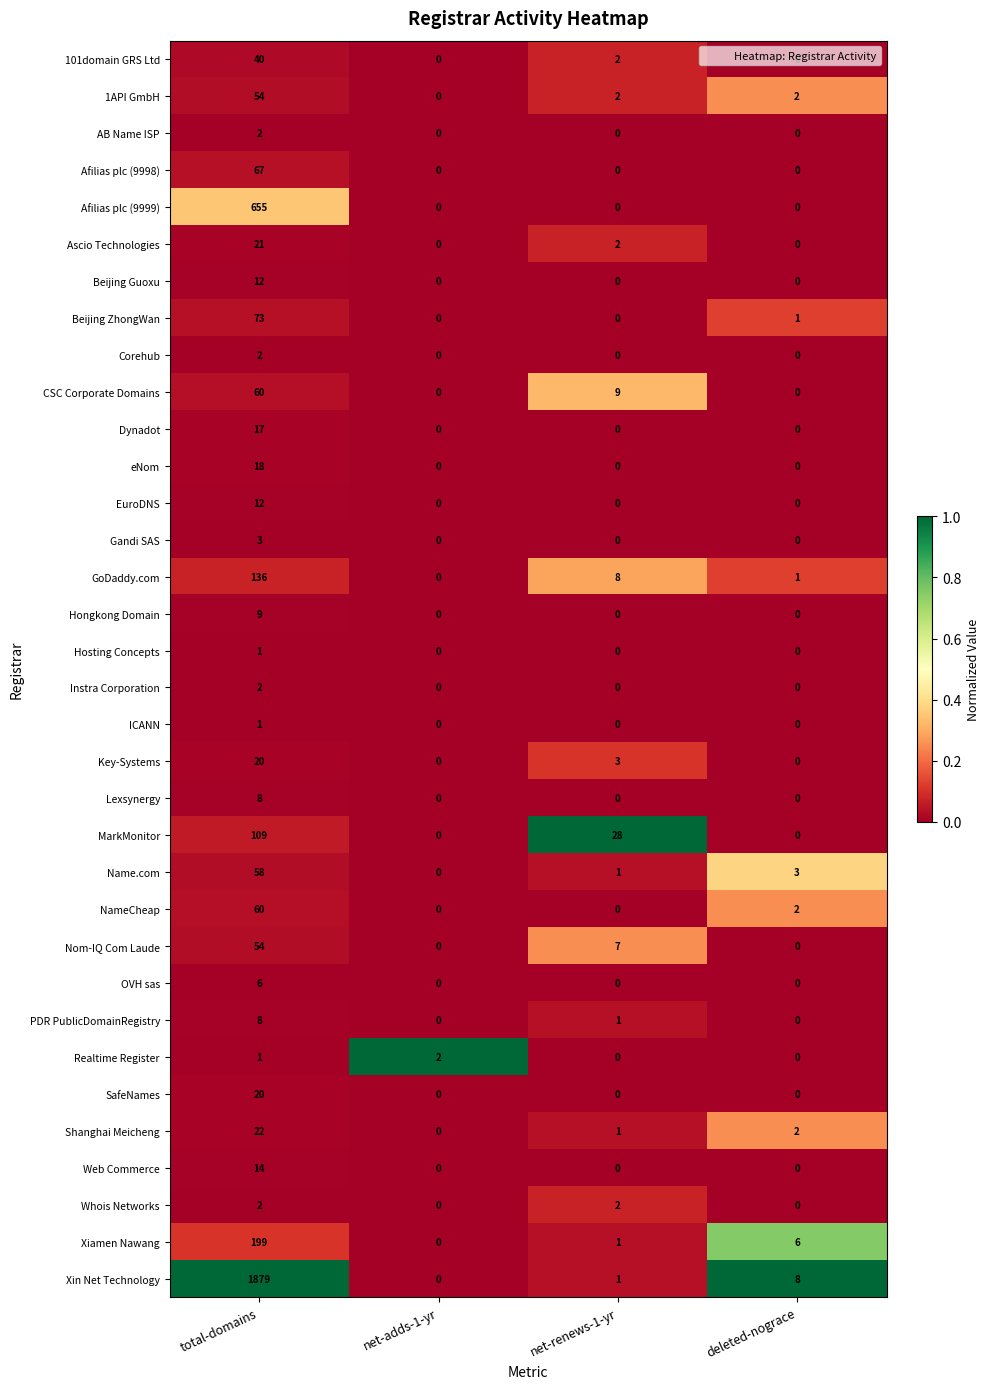

How many series are shown in this chart?

34